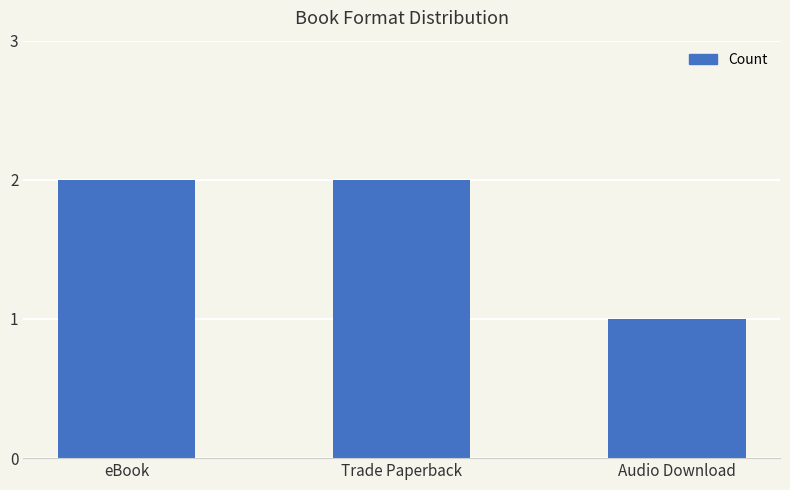

What is the maximum value shown in the chart?

2